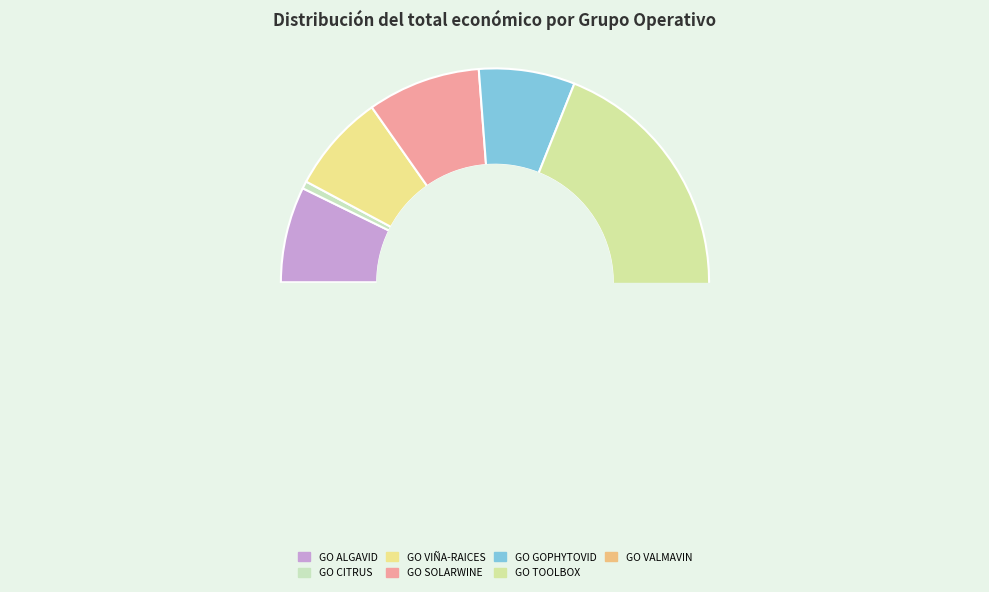

Count the number of slices in the pie.

7